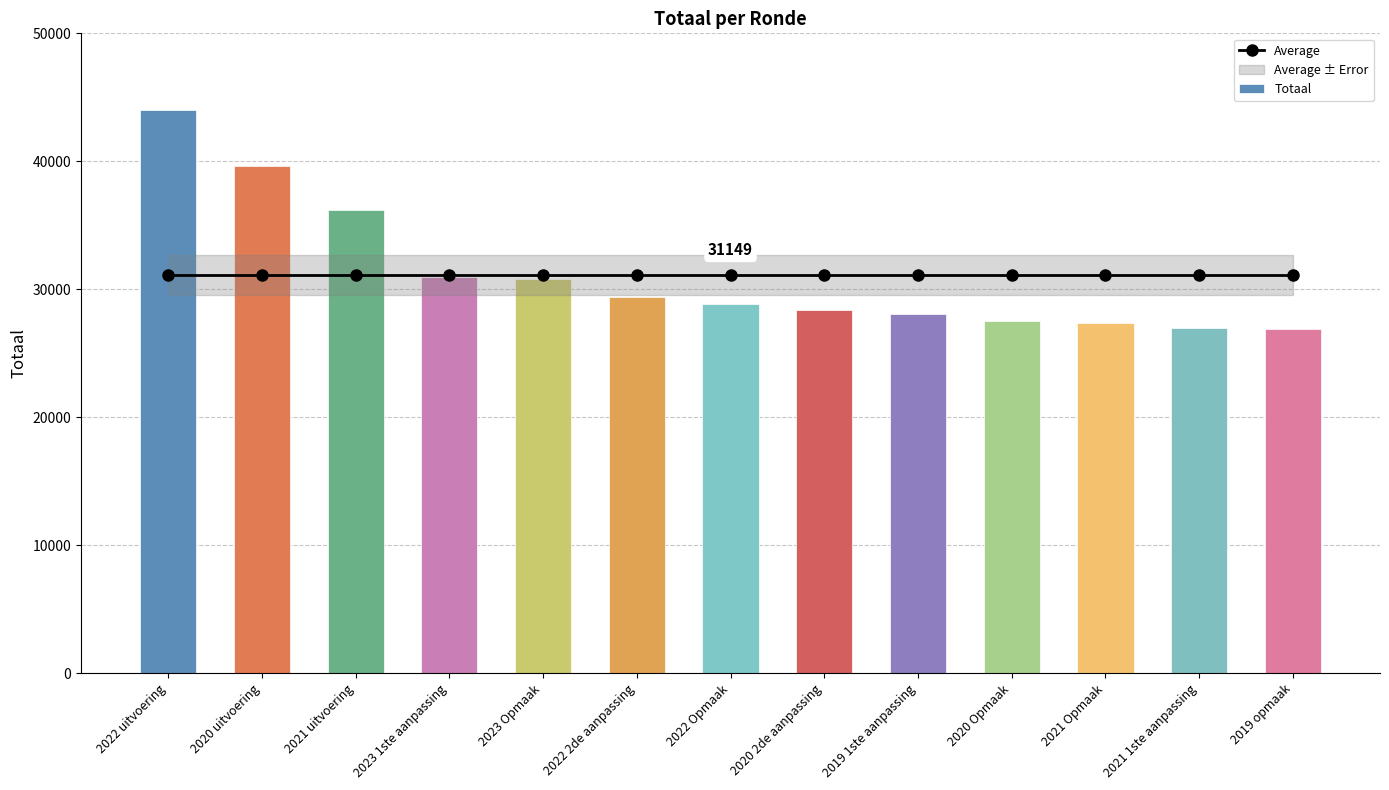

Between 2022 uitvoering and 2020 uitvoering, which series saw the biggest shift?

Totaal